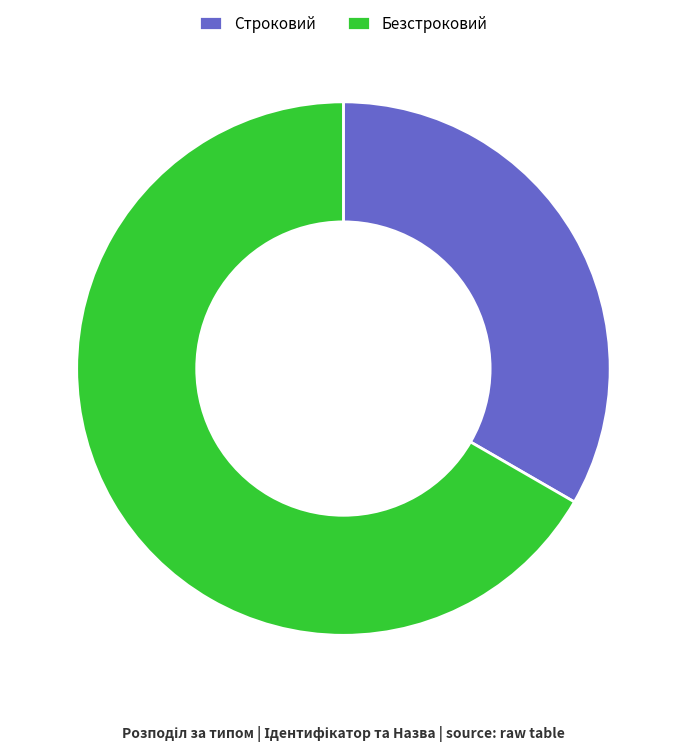

How many segments does this pie chart have?

2